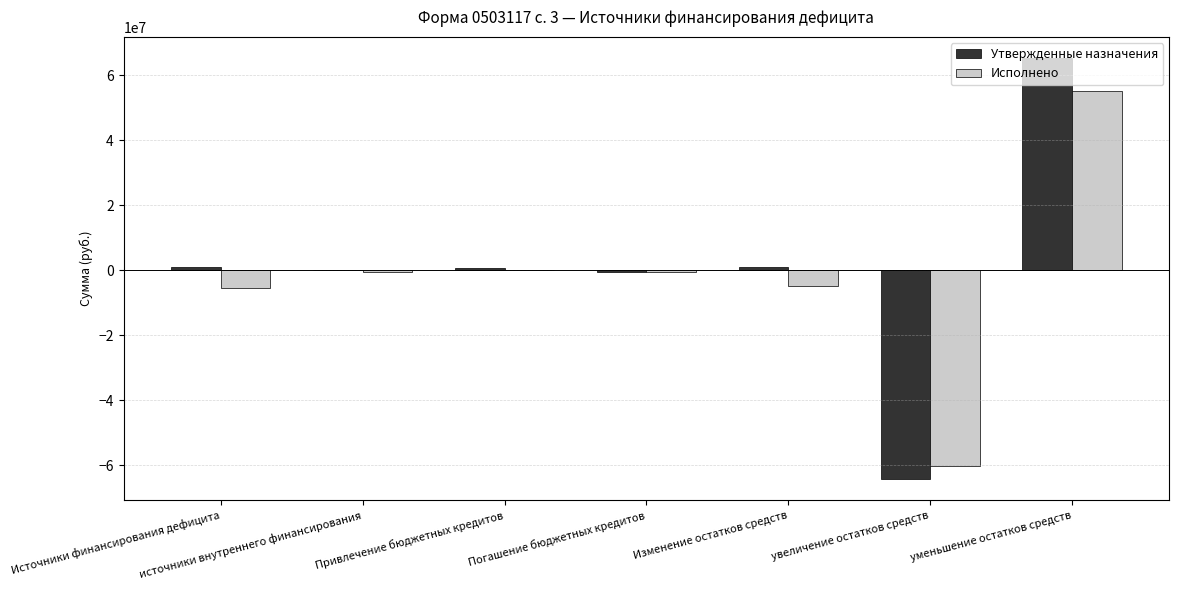

At which category is the sum across all series the highest?

уменьшение остатков средств